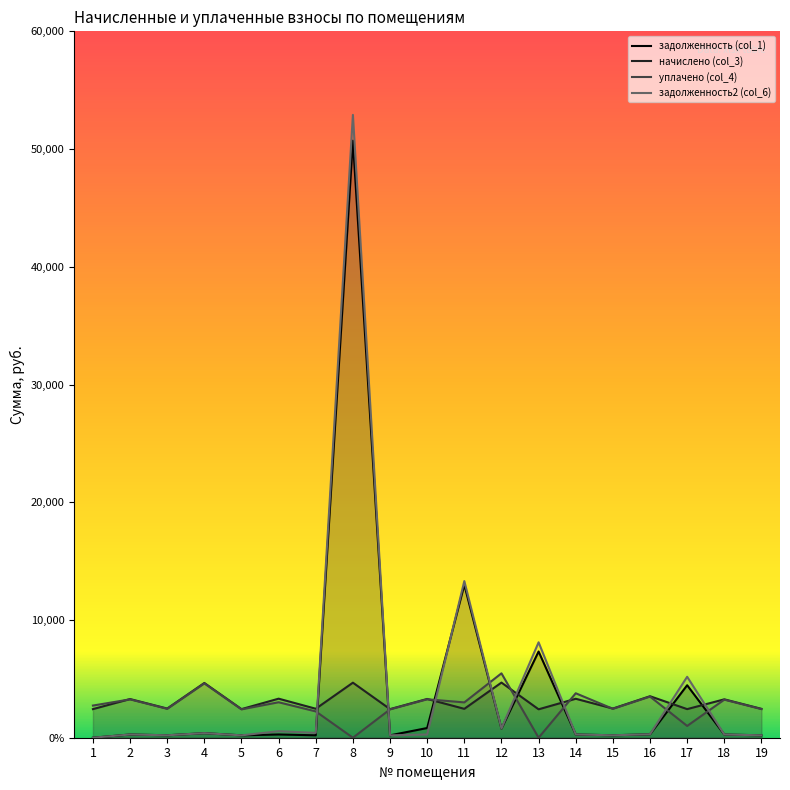

At which category is the sum across all series the highest?

8